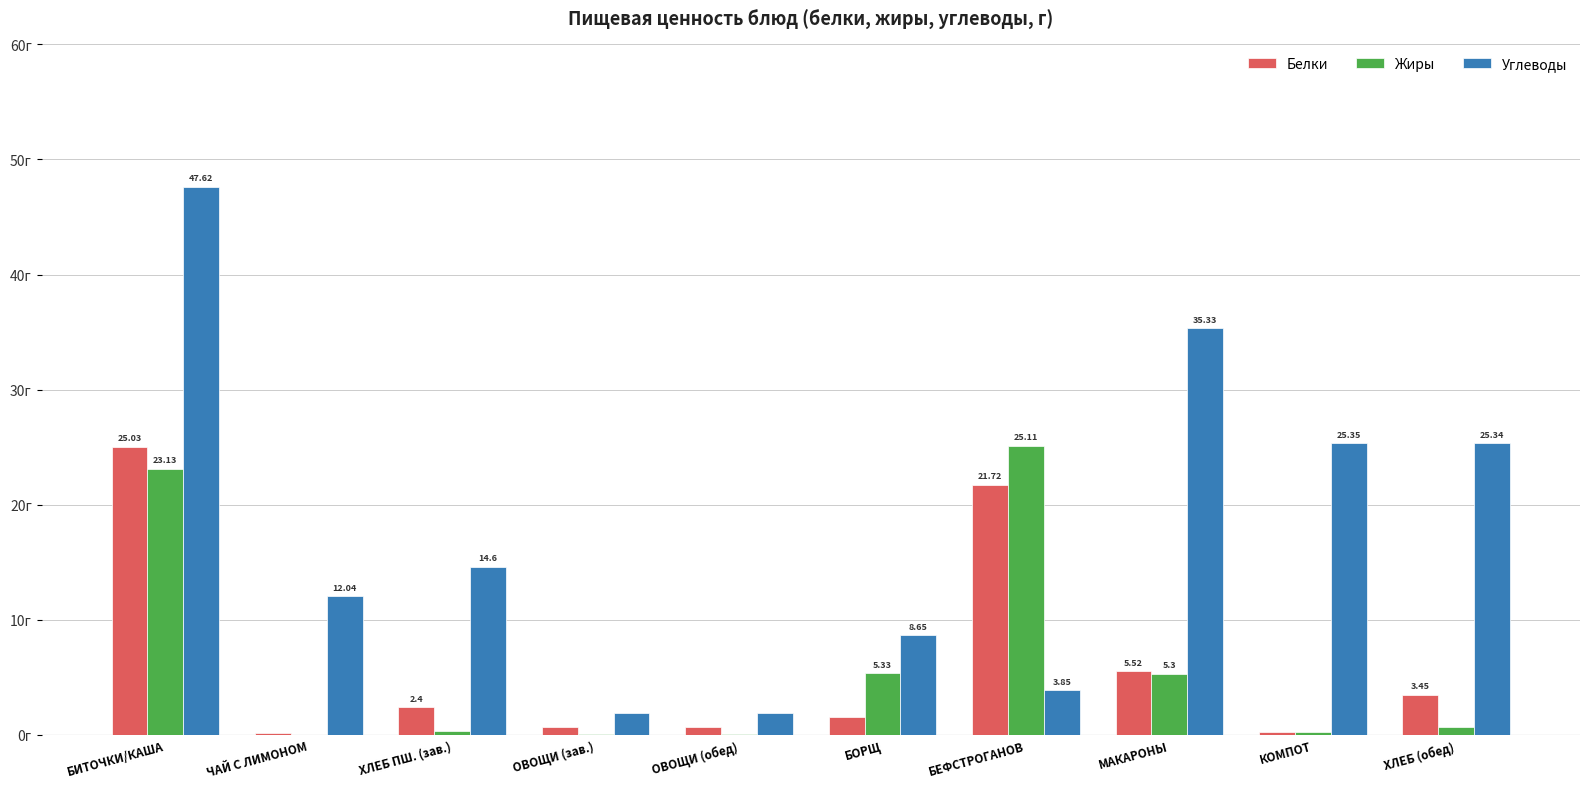

Are the bars grouped side by side (vs. stacked)?

Yes